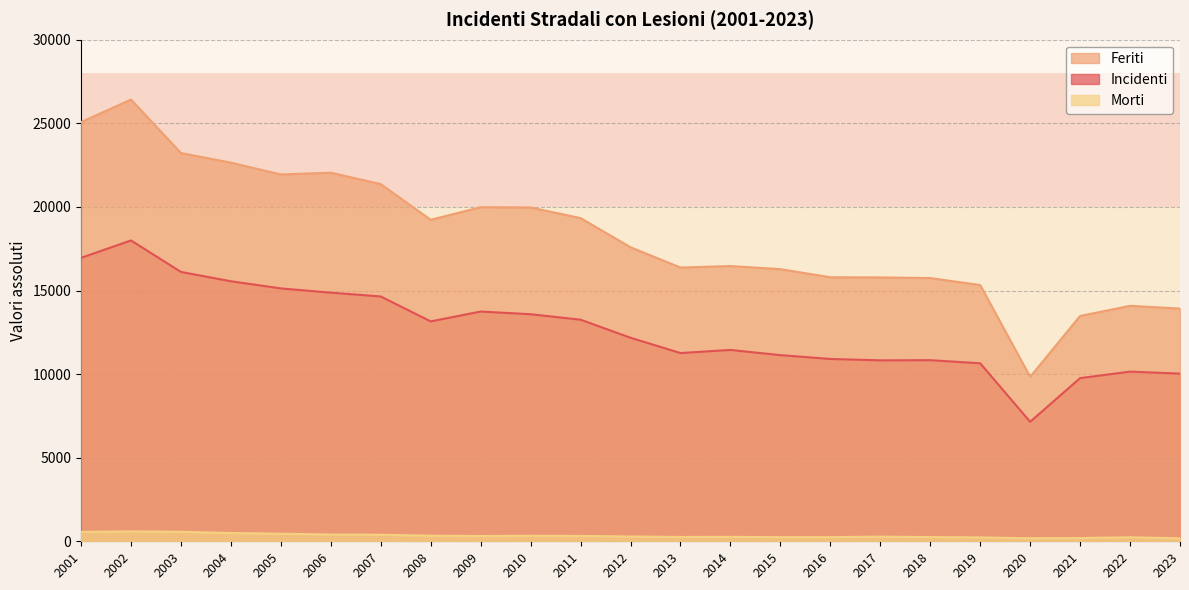

Reading right to left, transcribe all the data shown in this chart.

Incidenti: 10029	10148	9759	7147	10646	10832	10823	10905	11134	11445	11259	12175	13254	13580	13742	13152	14643	14871	15126	15553	16111	17994	16953
Feriti: 13918	14084	13477	9837	15327	15744	15783	15792	16278	16463	16374	17587	19332	19965	19985	19229	21363	22047	21942	22647	23223	26420	25072
Morti: 178	241	192	182	232	251	279	247	246	265	259	286	320	327	317	332	392	404	453	495	569	591	563